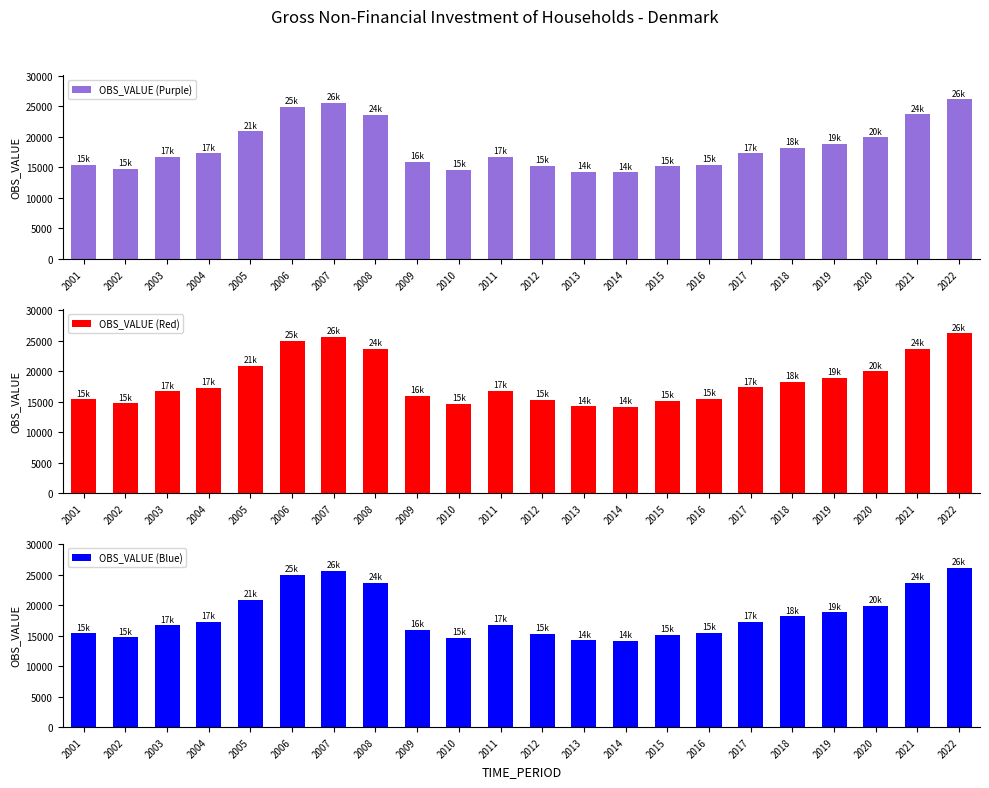

At 2002, list the series in order from largest to smallest.

OBS_VALUE (Purple), OBS_VALUE (Red), OBS_VALUE (Blue)